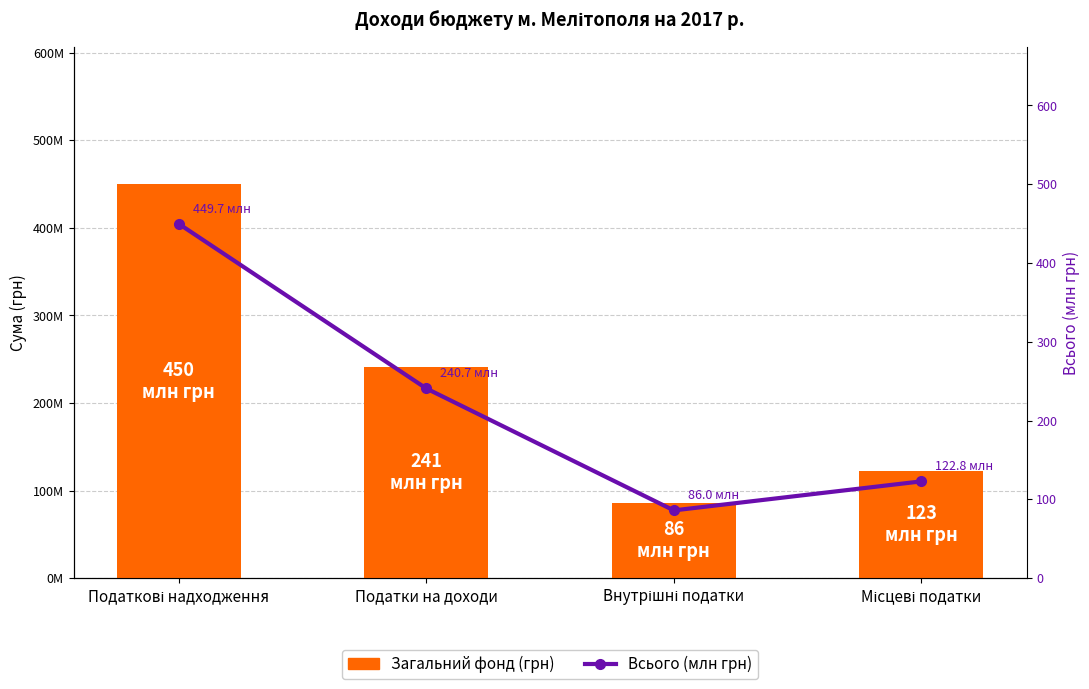

Rank the series at Місцеві податки from lowest to highest value.

Всього (млн грн), Загальний фонд (грн)